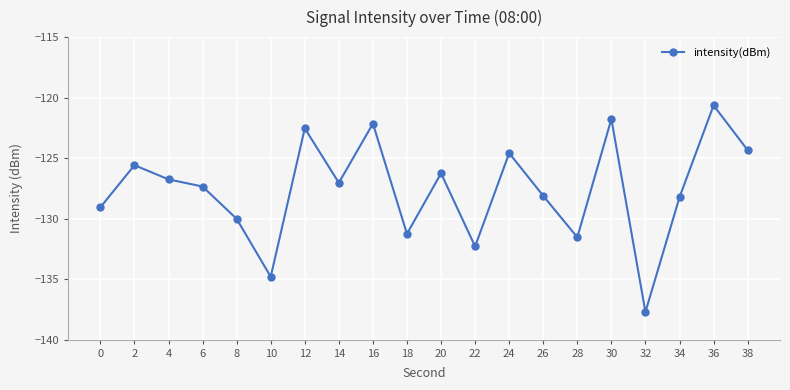

True or false: the data shows -40.6 at 26.

False